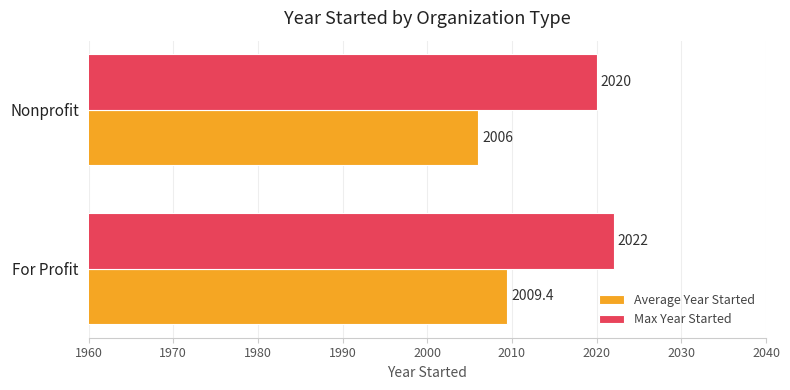

At which category is the sum across all series the highest?

For Profit